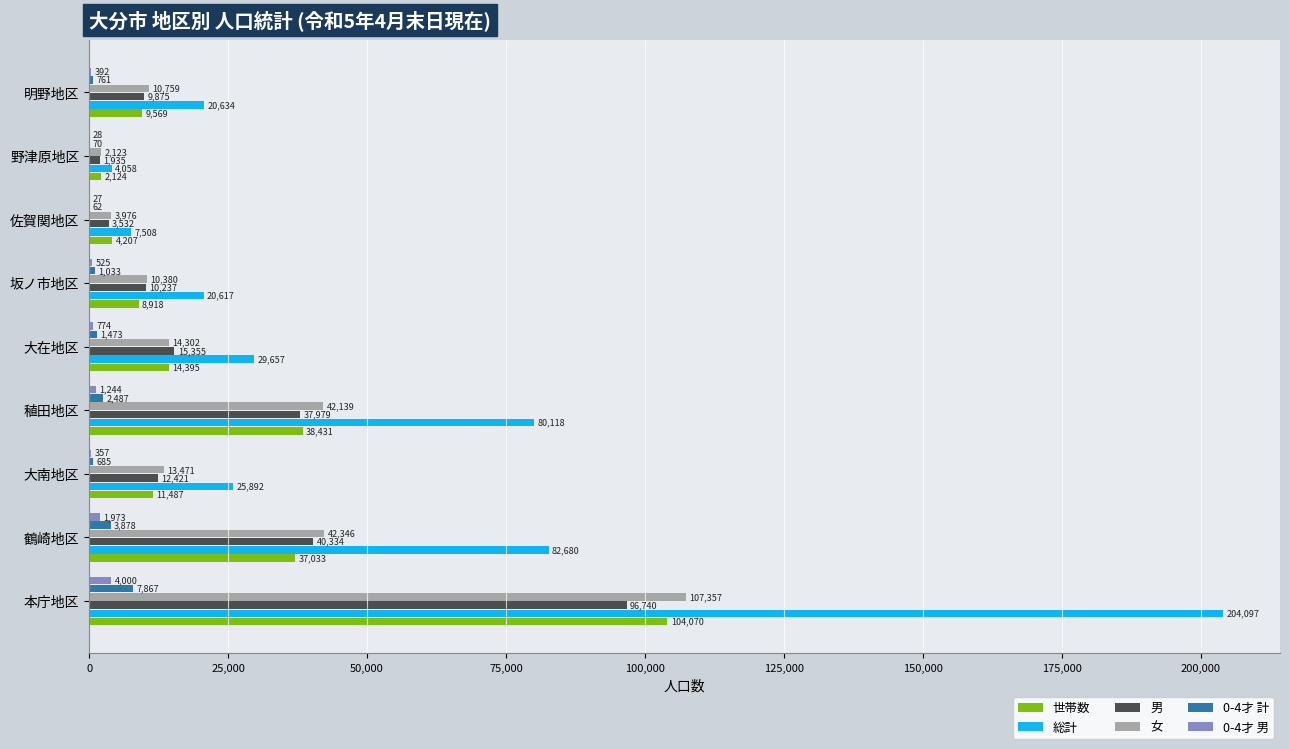

Which series has the widest spread of values?

総計